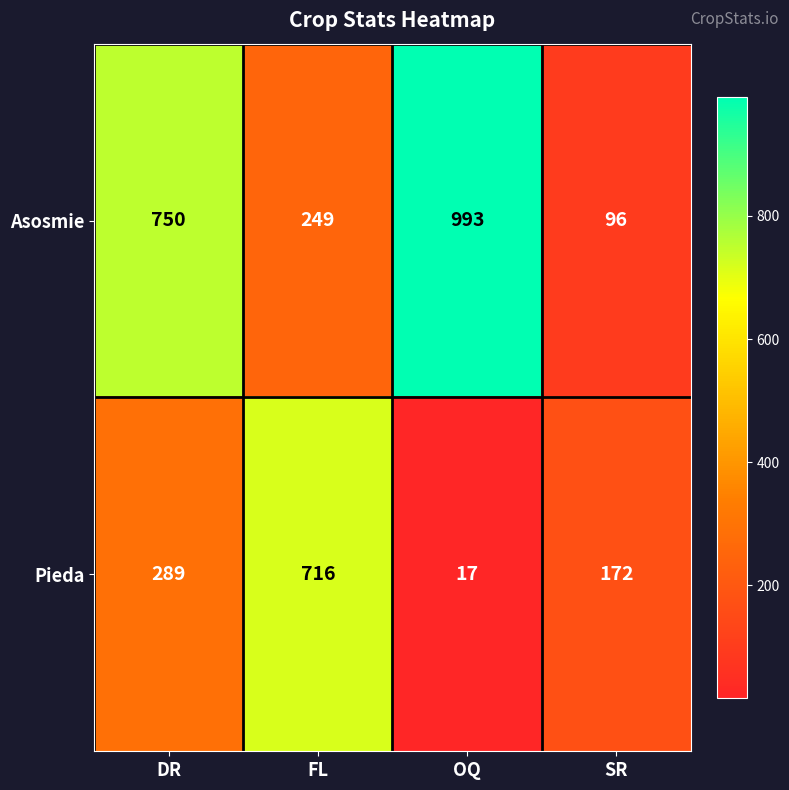

How many Asosmie values are between 249 and 993?

3